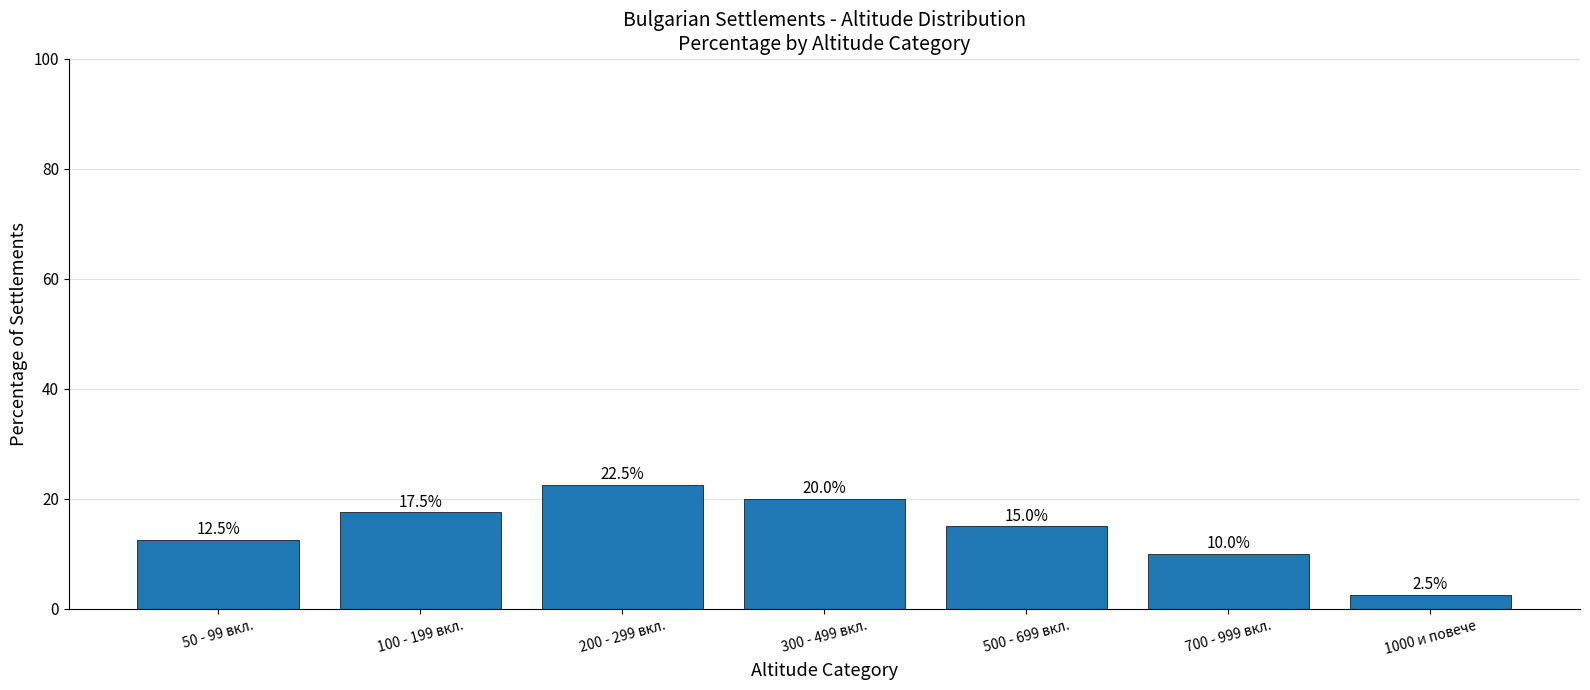

Between 500 - 699 вкл. and 300 - 499 вкл., which is larger?

300 - 499 вкл.